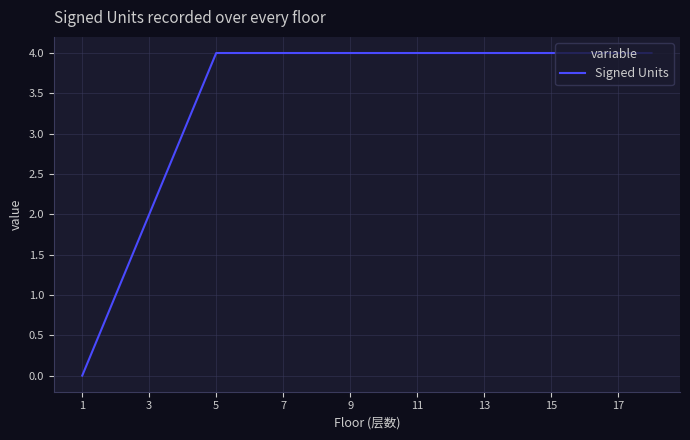

What is the difference between the maximum and minimum values?

4